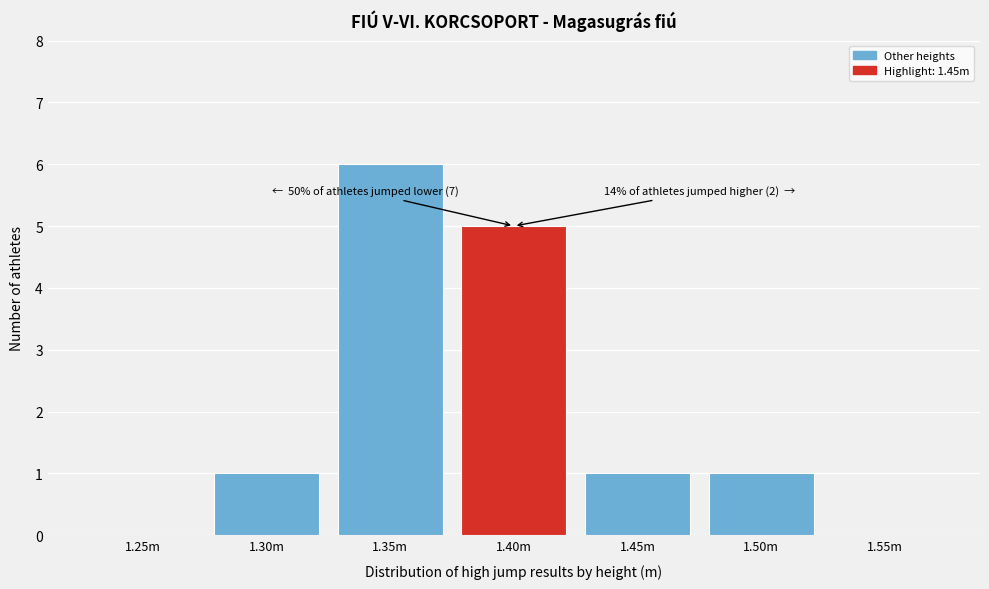

Reading left to right, list all the values displayed in this chart.

1.25m=0	1.30m=1	1.35m=6	1.40m=5	1.45m=1	1.50m=1	1.55m=0